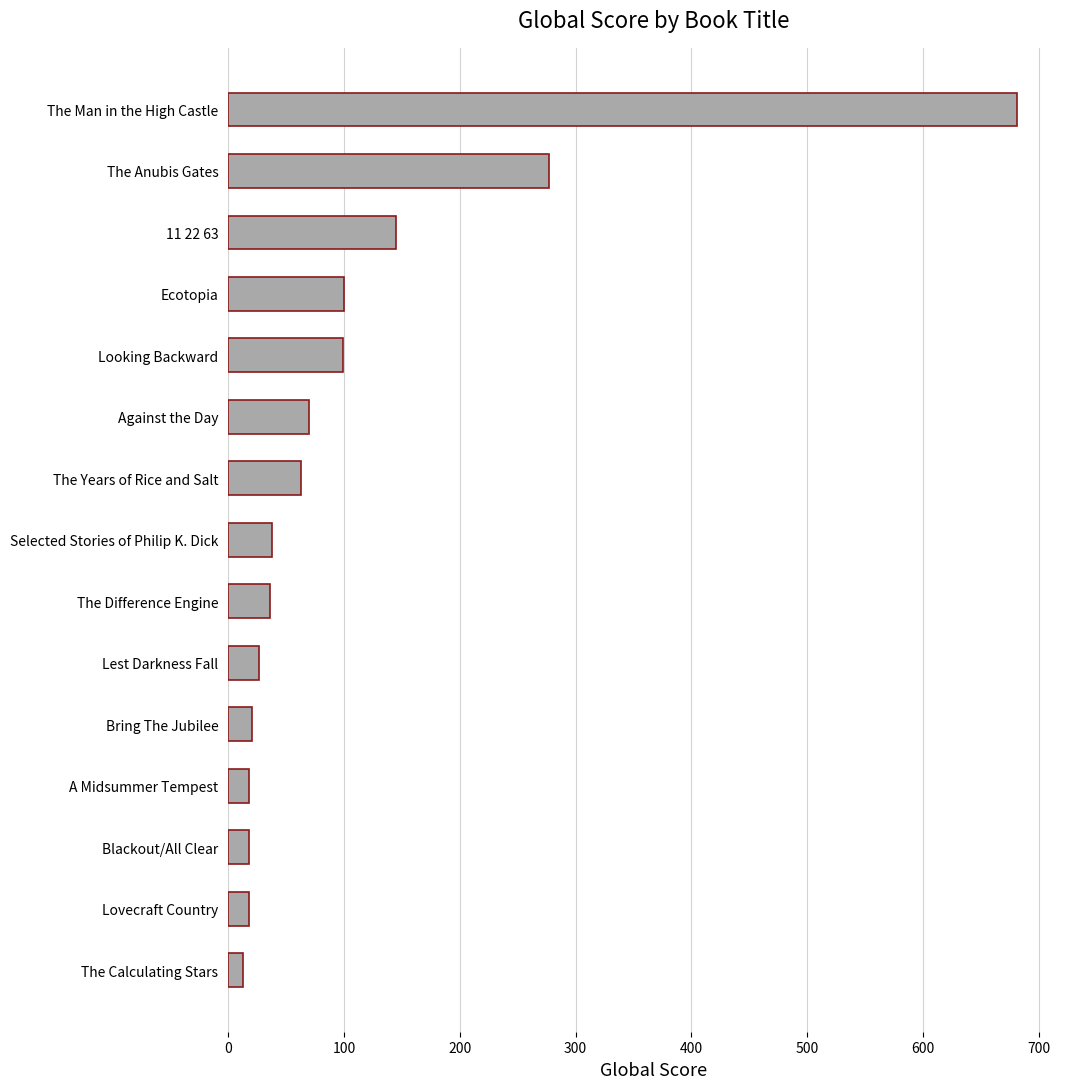

What is the ratio of the value at Looking Backward to the value at Blackout/All Clear?

5.5